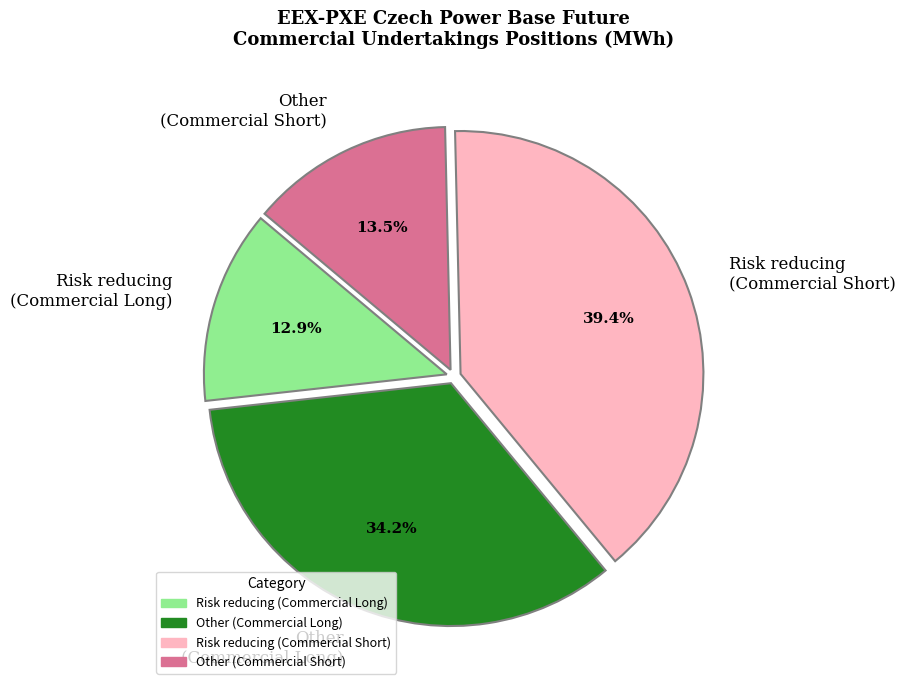

Is the sum of Risk reducing (Commercial Long) and Other (Commercial Long) greater than half?

No